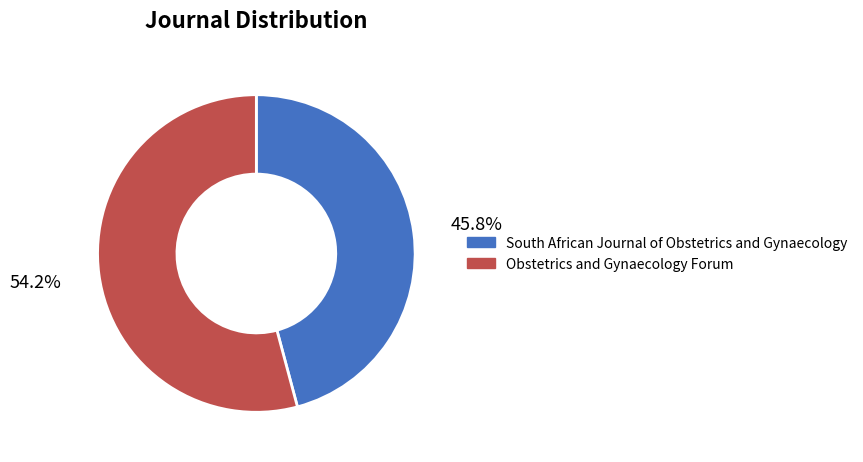

Between South African Journal of Obstetrics and Gynaecology and Obstetrics and Gynaecology Forum, which is larger?

Obstetrics and Gynaecology Forum